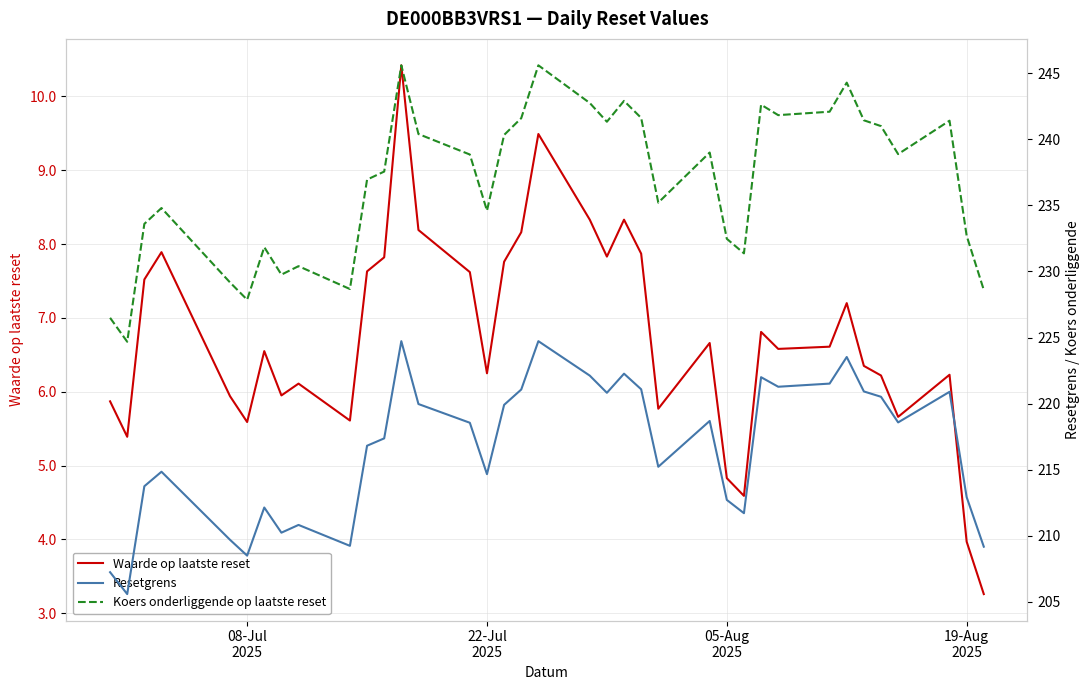

What is the minimum value for Waarde op laatste reset?

3.3